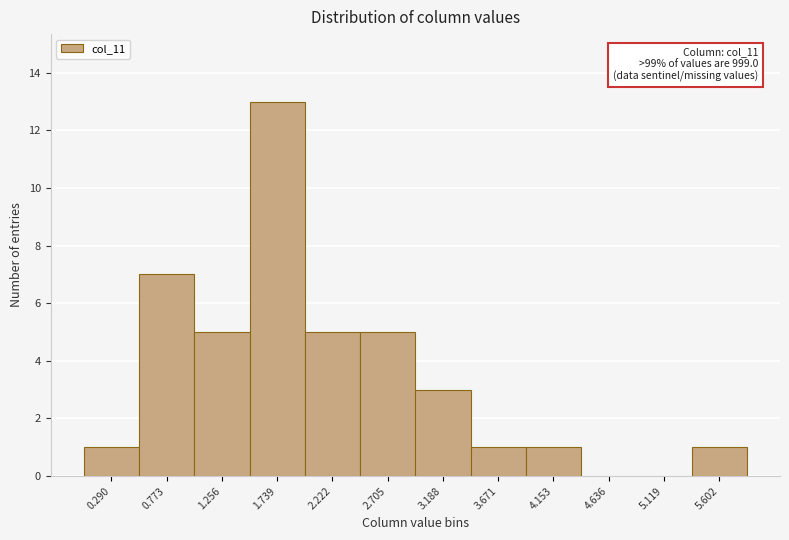

Reading left to right, what are all the values shown in this chart?

0.290=1	0.773=7	1.256=5	1.739=13	2.222=5	2.705=5	3.188=3	3.671=1	4.153=1	4.636=0	5.119=0	5.602=1